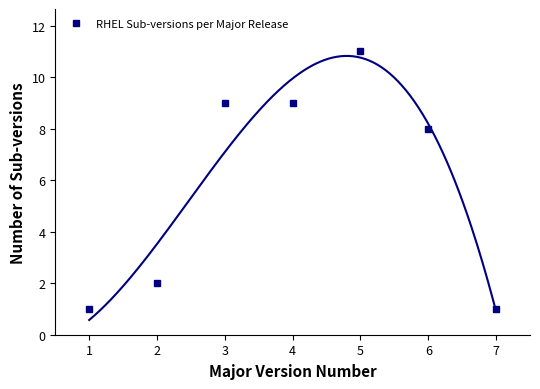

True or false: the data has more than 0 interior local peaks.

True